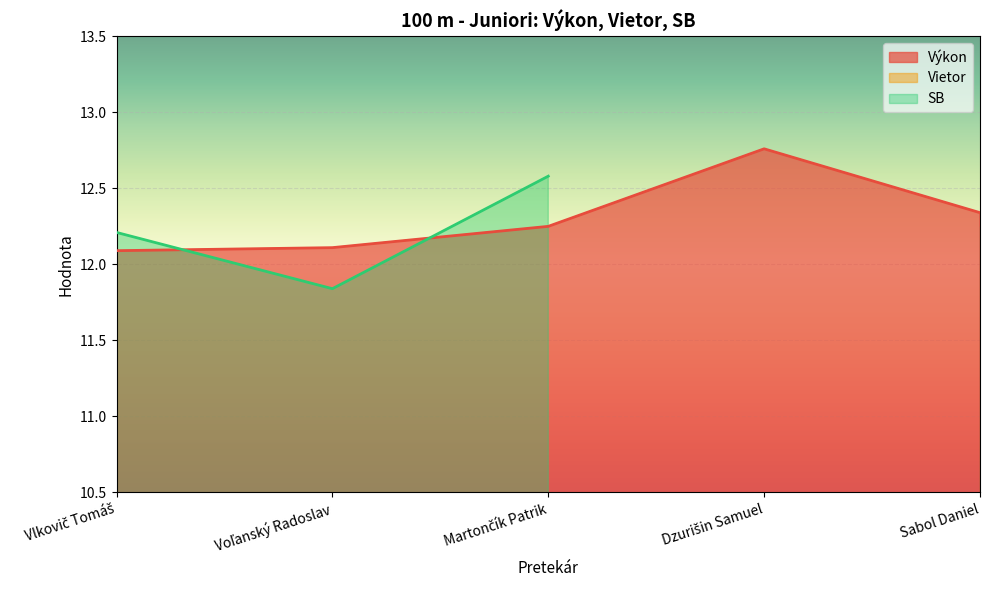

What is the value of the Vietor point at the 4th from the left?

1.3